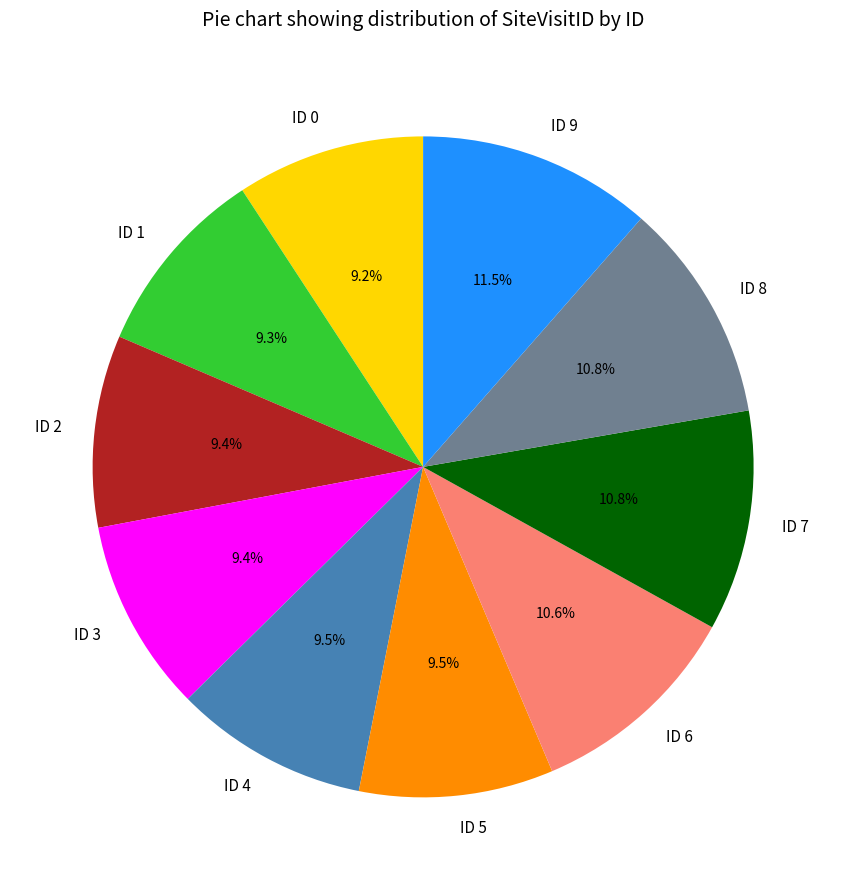

Which category has the biggest portion of the pie?

ID 9